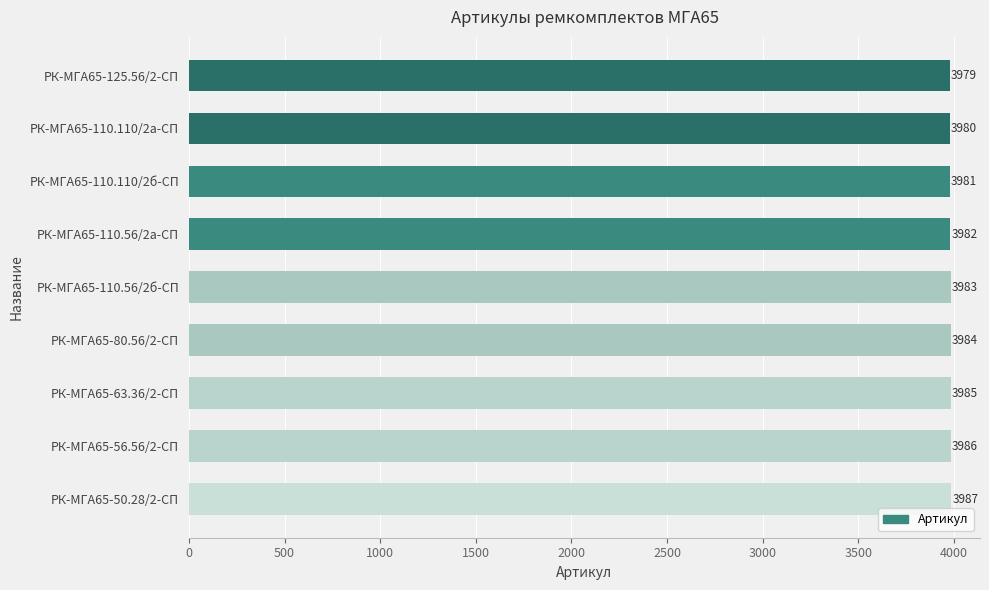

How many values are below 3983?

4